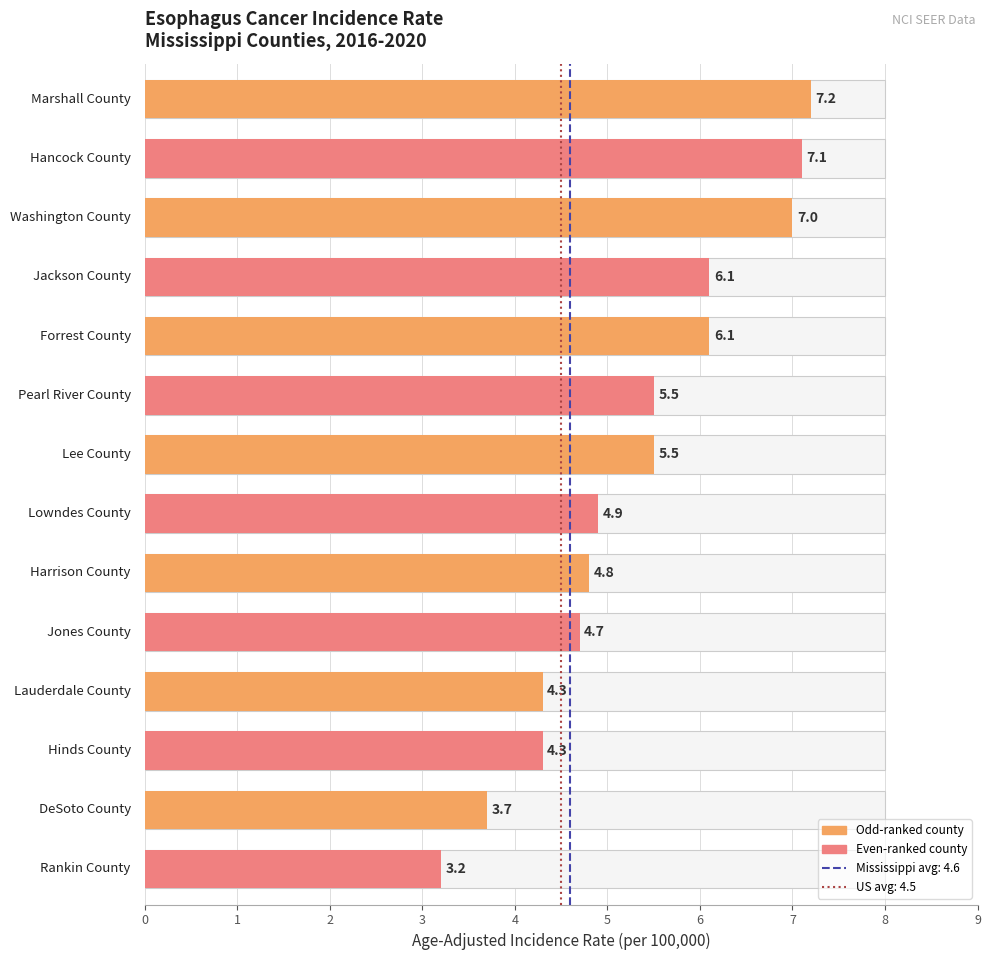

Which has a higher value, 0 or 1?

1